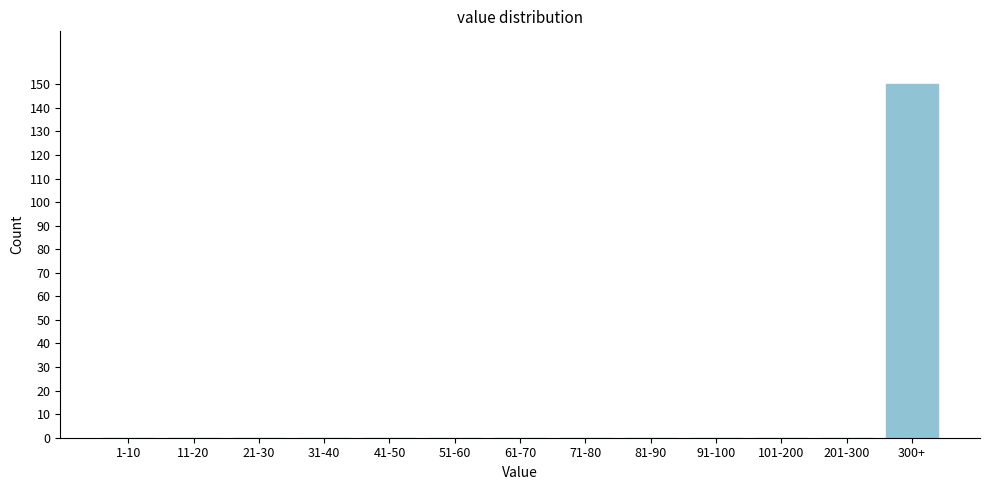

Reading right to left, extract all data points from this chart.

300+=150	201-300=0	101-200=0	91-100=0	81-90=0	71-80=0	61-70=0	51-60=0	41-50=0	31-40=0	21-30=0	11-20=0	1-10=0